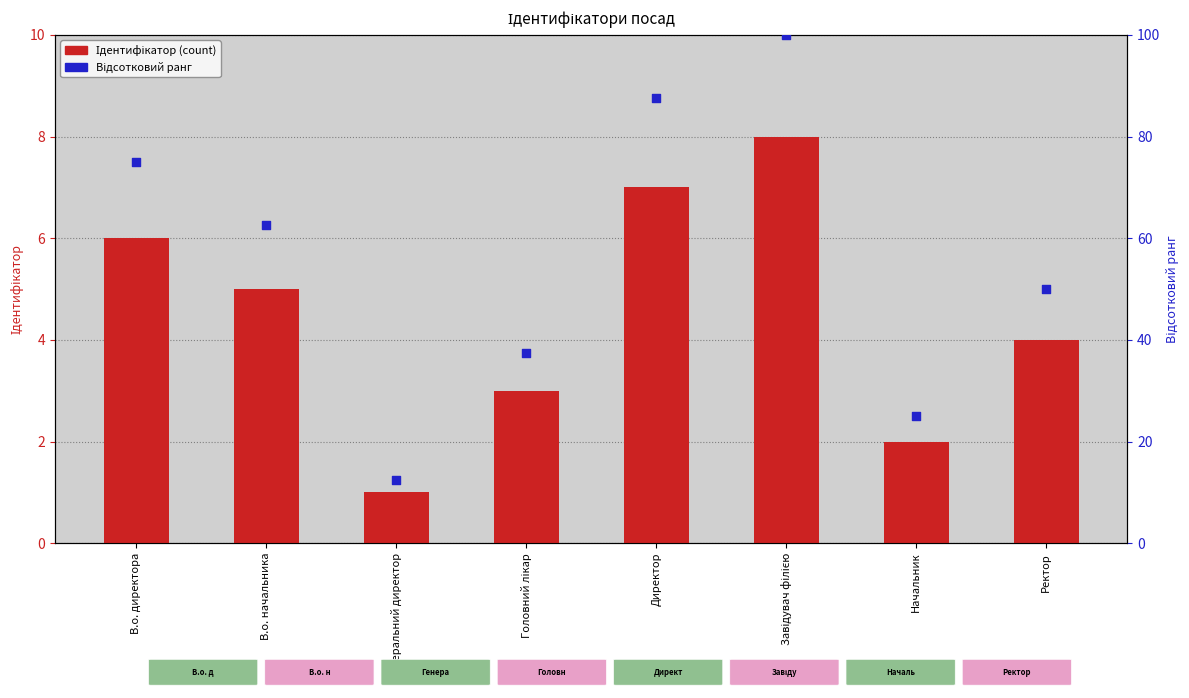

Which series has the largest total across all categories?

Відсотковий ранг